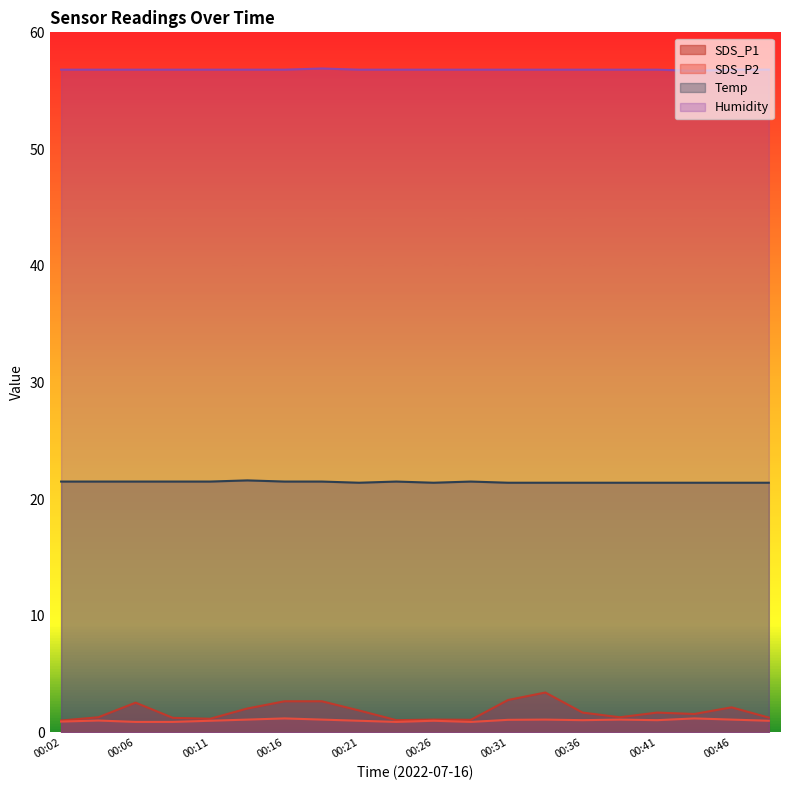

How many data points does each series have?

20